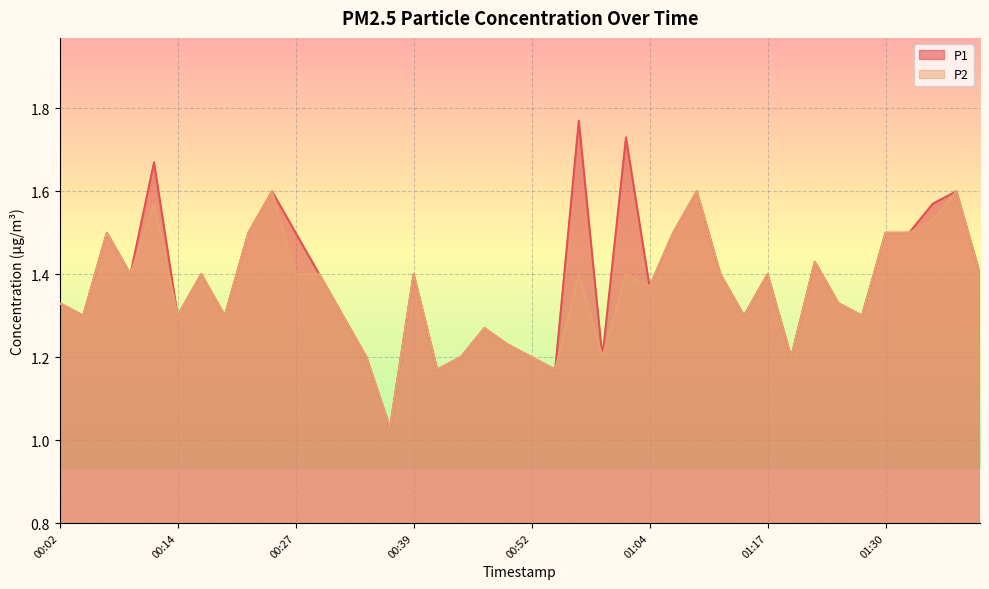

Does the chart display data point markers on the line(s)?

No